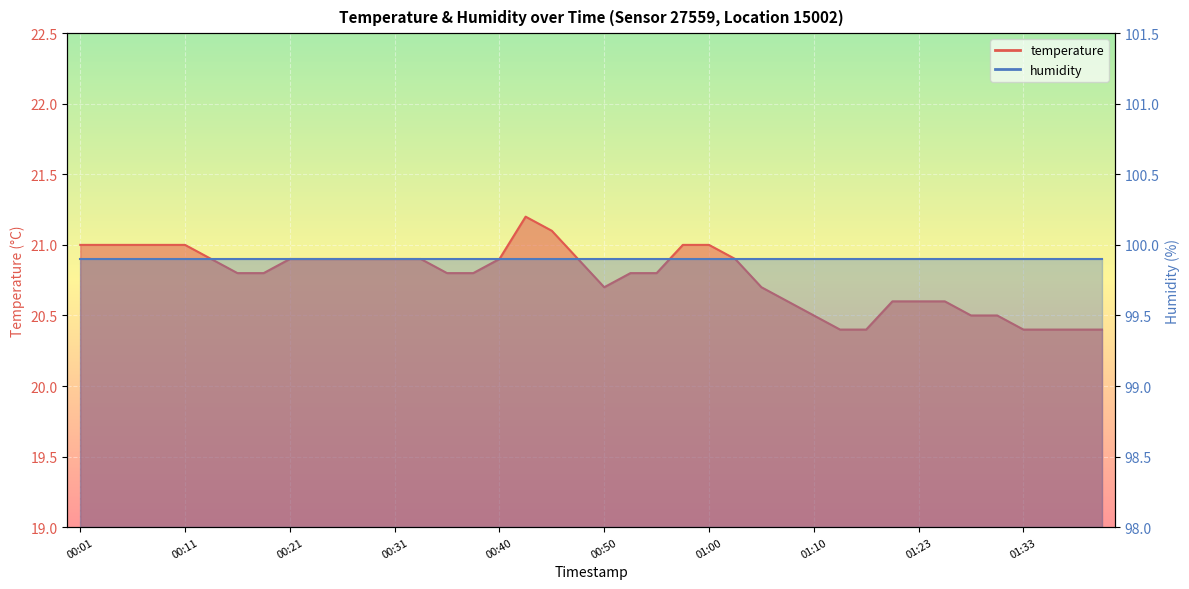

How many interior local peaks (higher than both neighbors) does the data have?

1